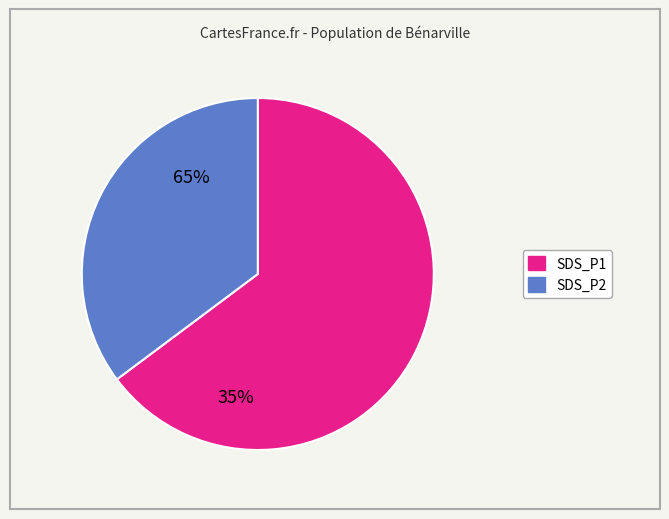

True or false: SDS_P2 accounts for 48% of the total.

False